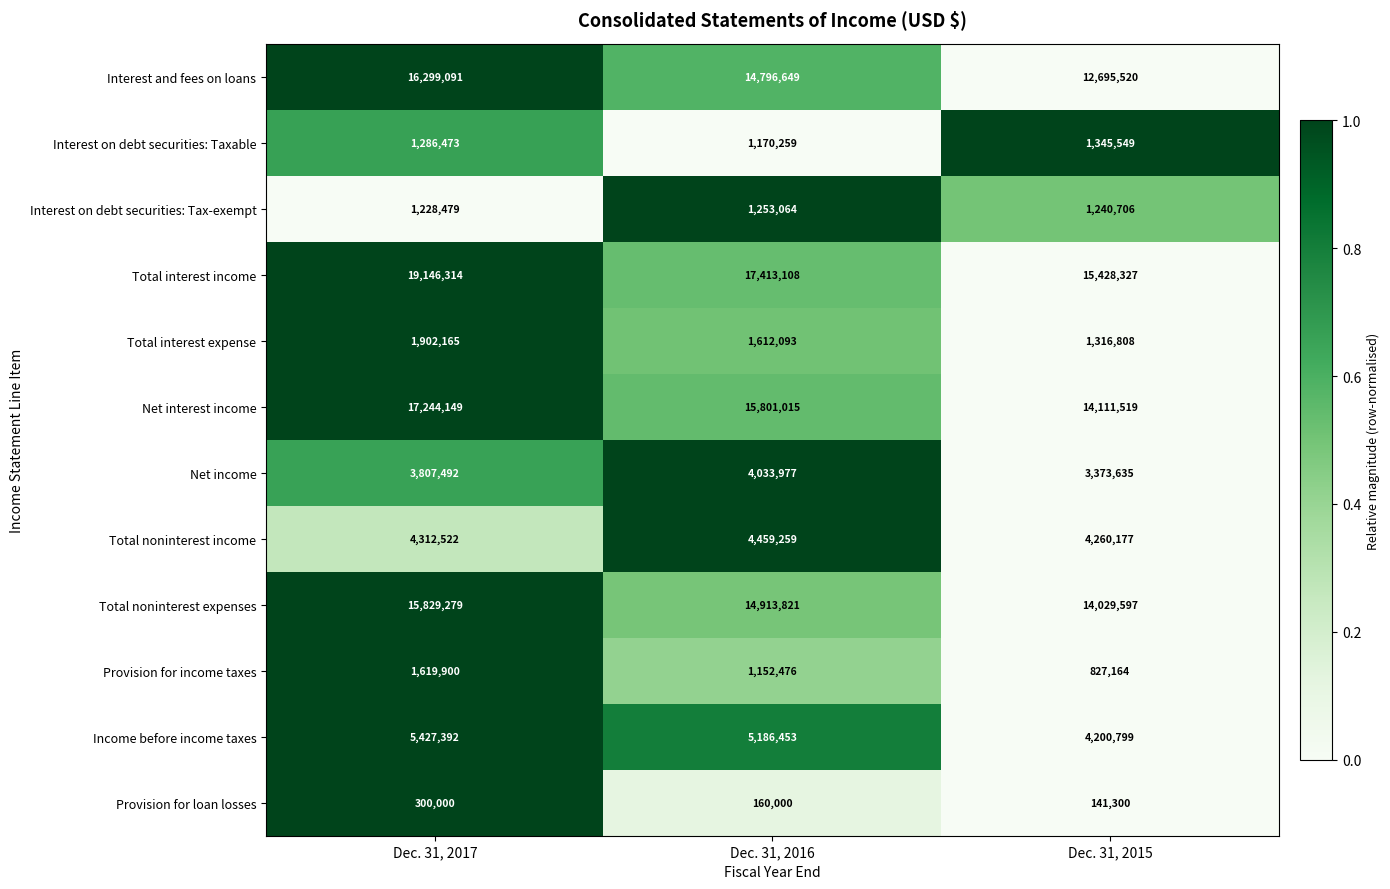

Rank the series at Dec. 31, 2016 from lowest to highest value.

Provision for loan losses, Provision for income taxes, Interest on debt securities: Taxable, Interest on debt securities: Tax-exempt, Total interest expense, Net income, Total noninterest income, Income before income taxes, Interest and fees on loans, Total noninterest expenses, Net interest income, Total interest income